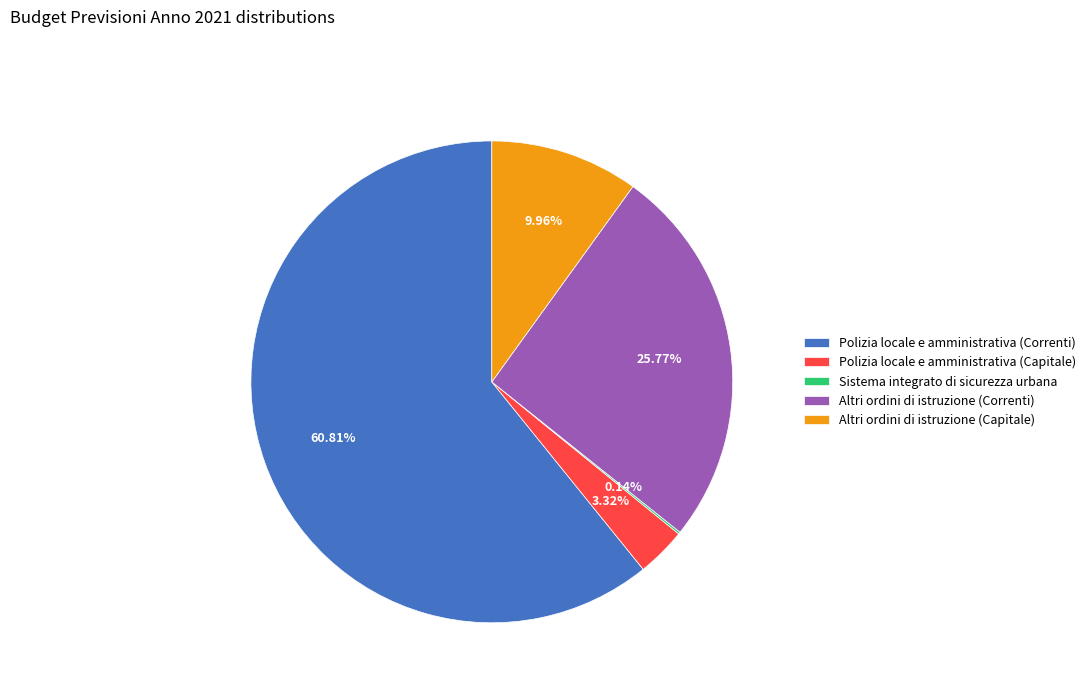

To the nearest percent, what is the difference between the largest and smallest slice percentages?

61%